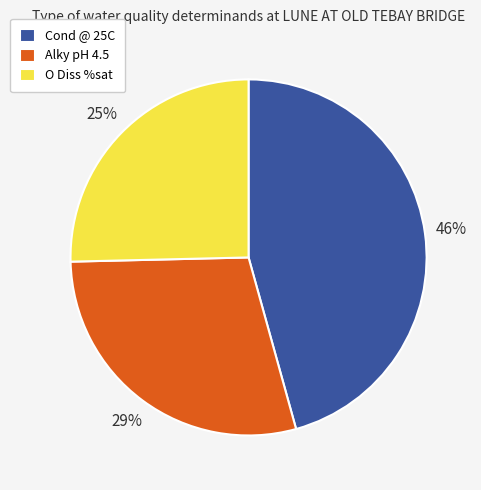

How many slices are in this pie chart?

3